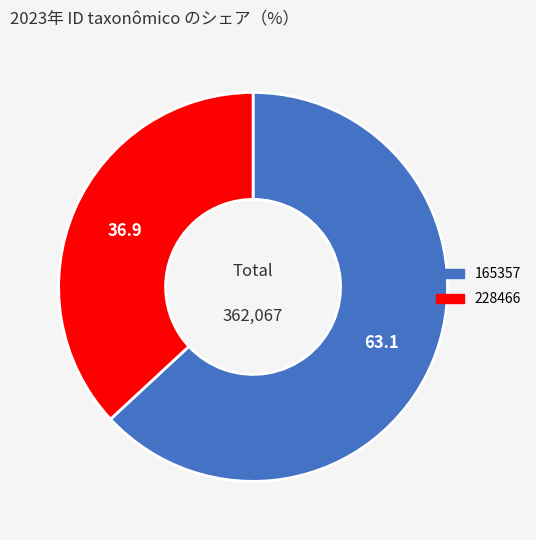

Is there a majority slice in this chart?

Yes